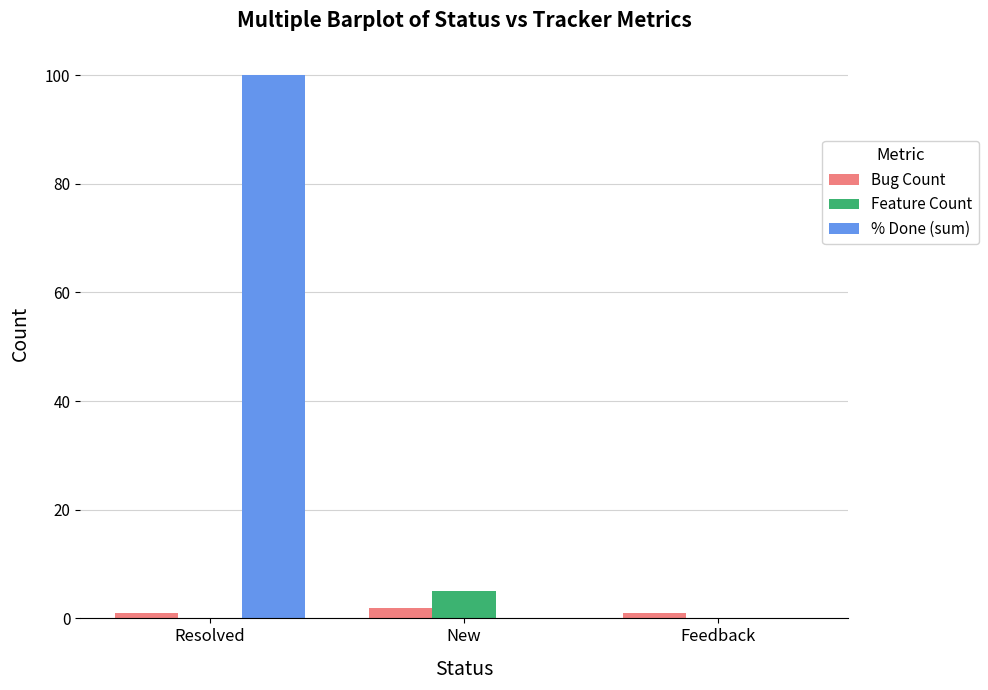

Which series has the largest total across all categories?

% Done (sum)